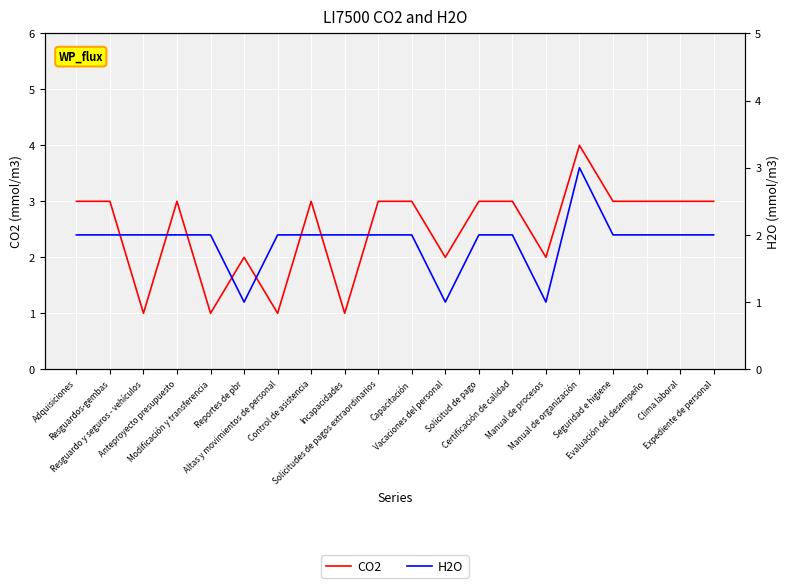

What position from the right is Solicitud de pago?

8